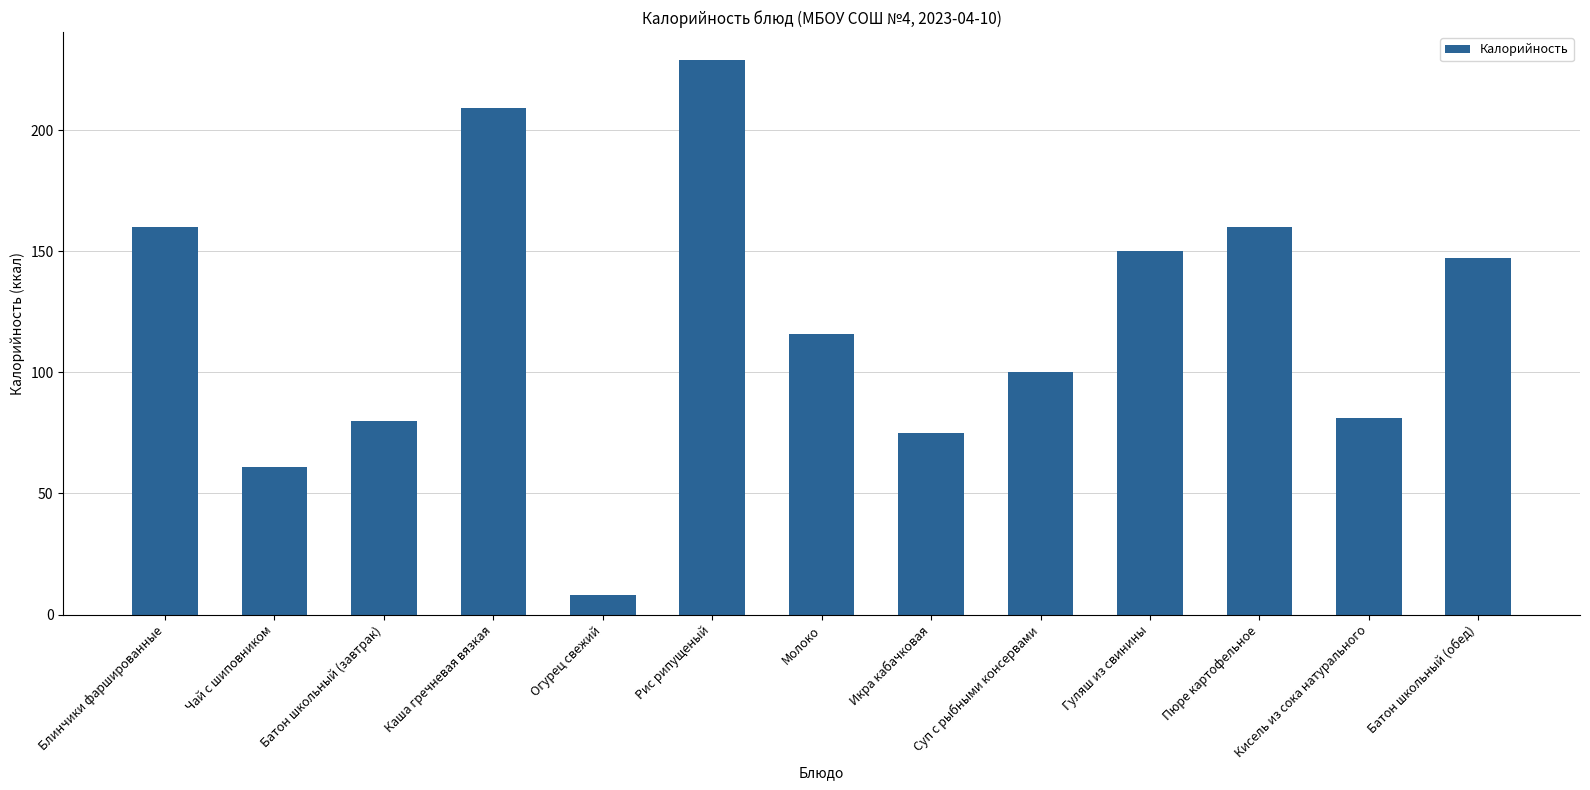

At which category does the chart reach its peak across all series?

Рис рипущеный